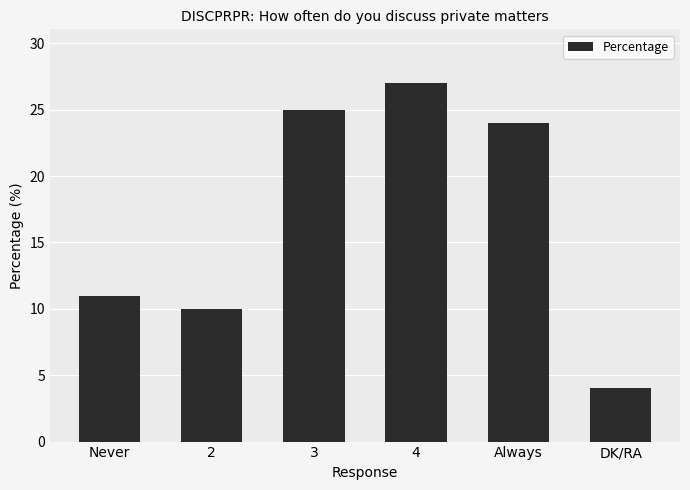

Does the chart contain stacked bars?

No